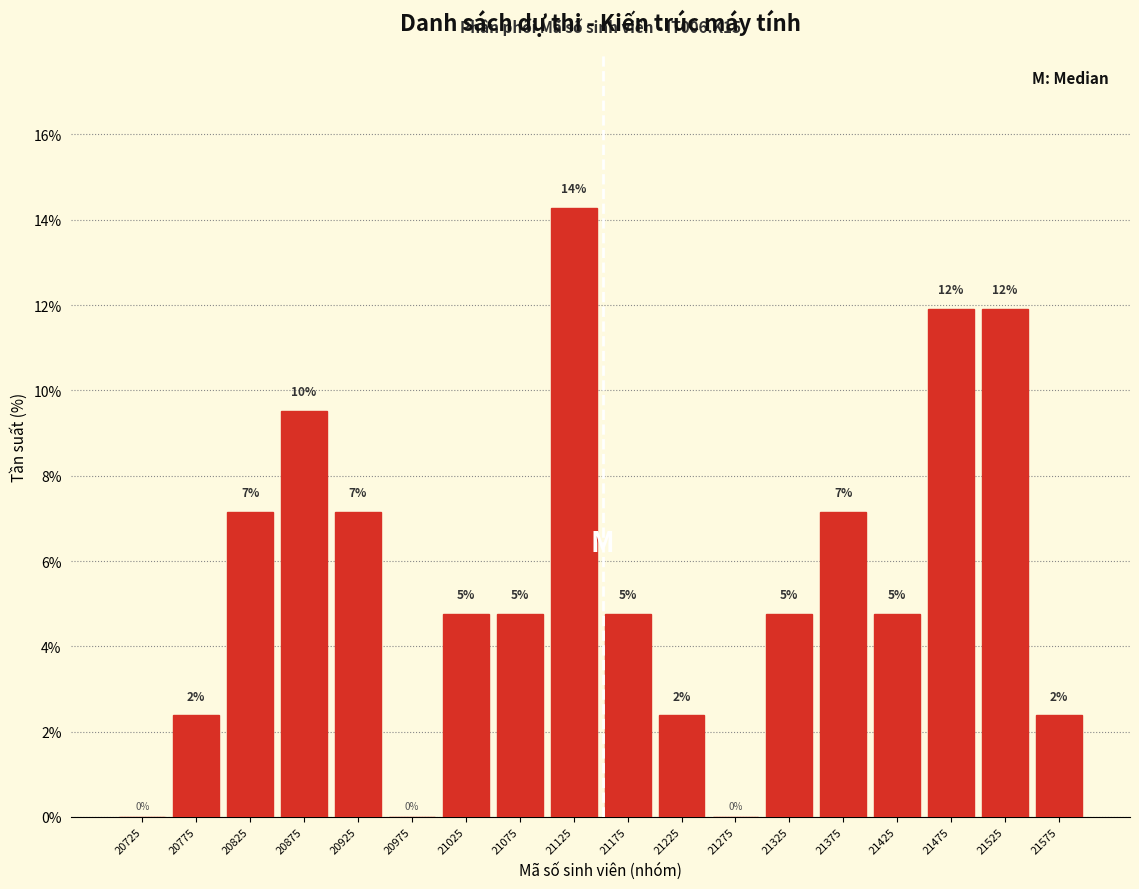

Are the bars horizontal?

No